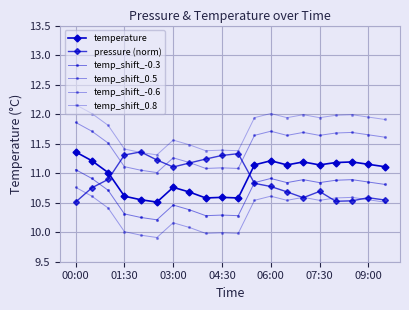

After their last crossing, which series has the higher values: temp_shift_0.8 or pressure (norm)?

temp_shift_0.8